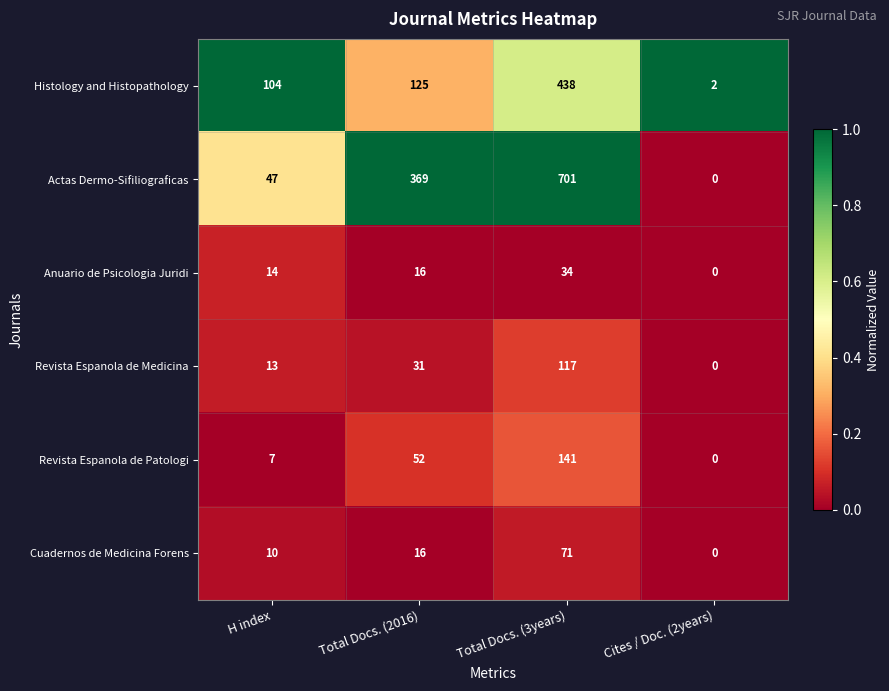

Reading left to right, what are all the values shown in this chart?

Histology and Histopathology: H index=104	Total Docs. (2016)=125	Total Docs. (3years)=438	Cites / Doc. (2years)=2
Actas Dermo-Sifiliograficas: H index=47	Total Docs. (2016)=369	Total Docs. (3years)=701	Cites / Doc. (2years)=0
Anuario de Psicologia Juridi: H index=14	Total Docs. (2016)=16	Total Docs. (3years)=34	Cites / Doc. (2years)=0
Revista Espanola de Medicina: H index=13	Total Docs. (2016)=31	Total Docs. (3years)=117	Cites / Doc. (2years)=0
Revista Espanola de Patologi: H index=7	Total Docs. (2016)=52	Total Docs. (3years)=141	Cites / Doc. (2years)=0
Cuadernos de Medicina Forens: H index=10	Total Docs. (2016)=16	Total Docs. (3years)=71	Cites / Doc. (2years)=0